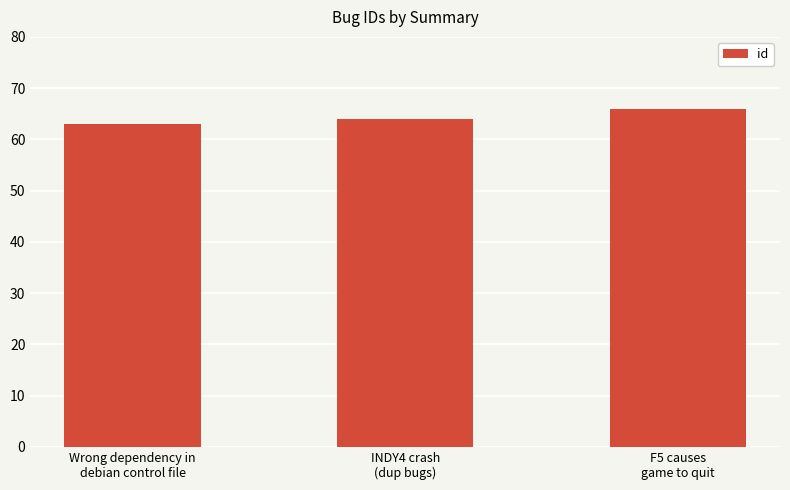

Are the bars horizontal?

No